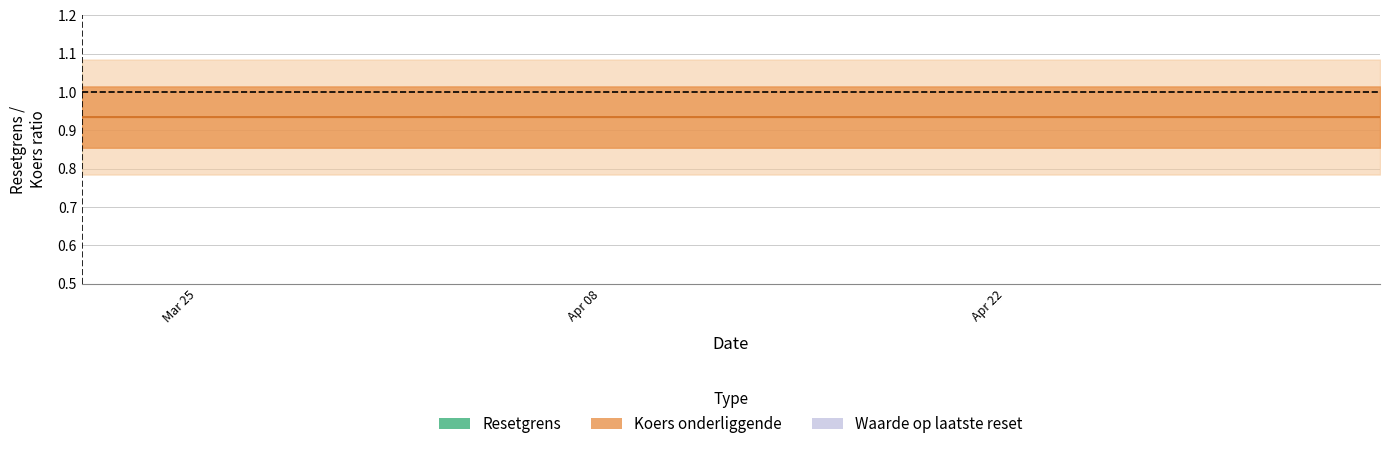

Is this an area chart (filled region under the line)?

No